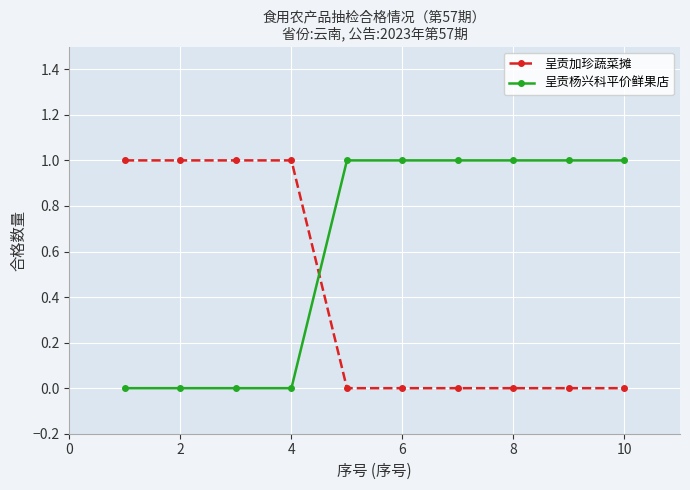

What are all the series names shown in the legend?

呈贡加珍蔬菜摊, 呈贡杨兴科平价鲜果店